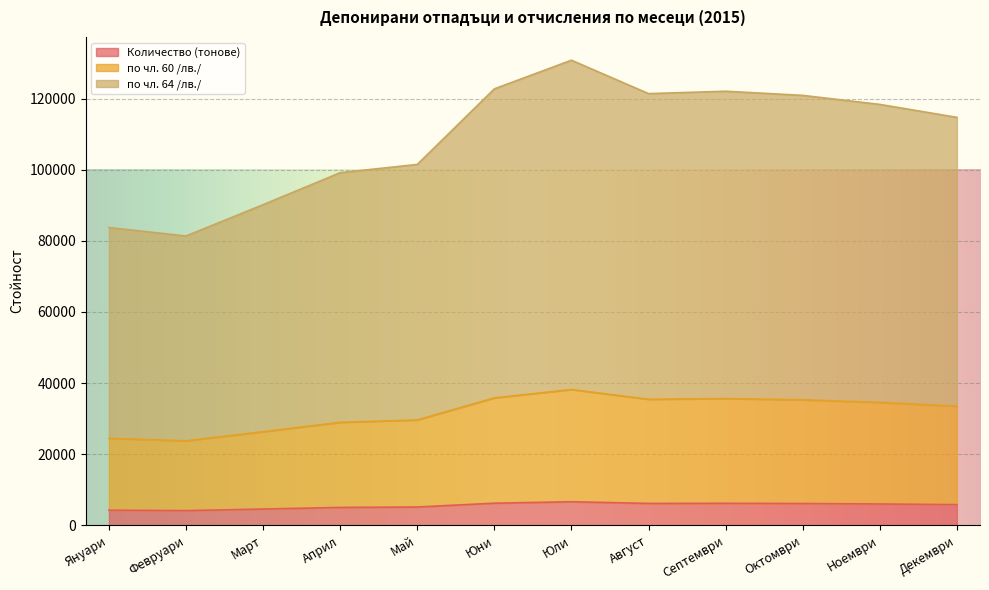

What is the sum of the Количество (тонове) values at Юни and Юли?

12826.2